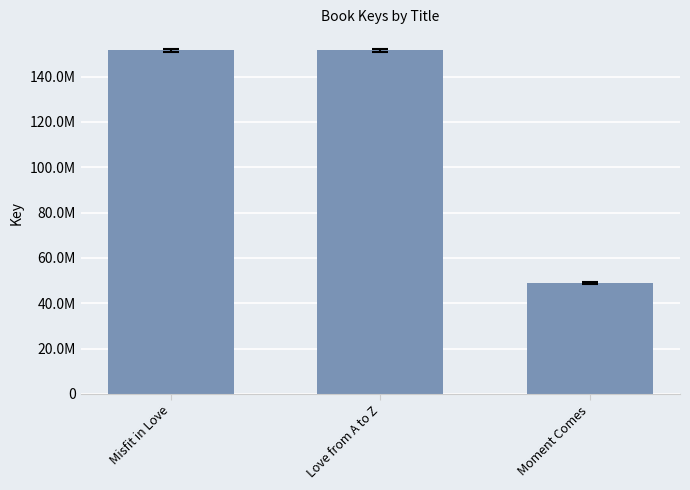

How many values are below 151501180?

1